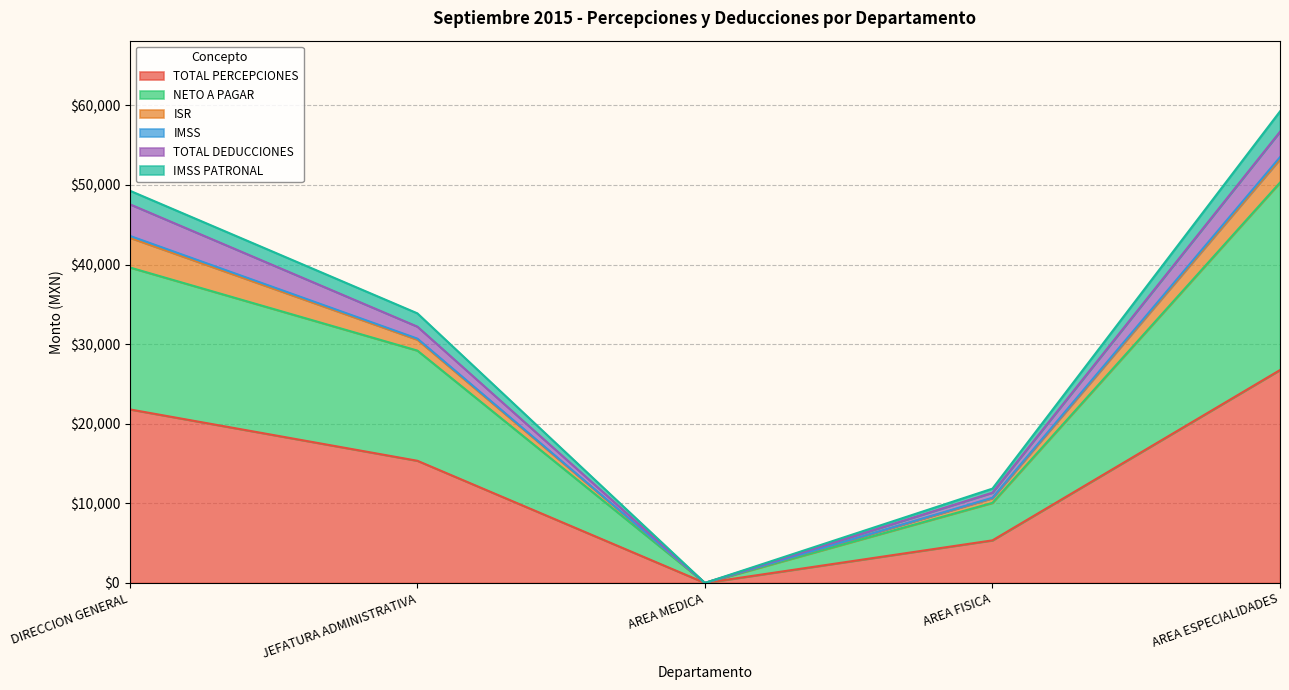

Which category has the highest value in the TOTAL PERCEPCIONES series?

AREA ESPECIALIDADES